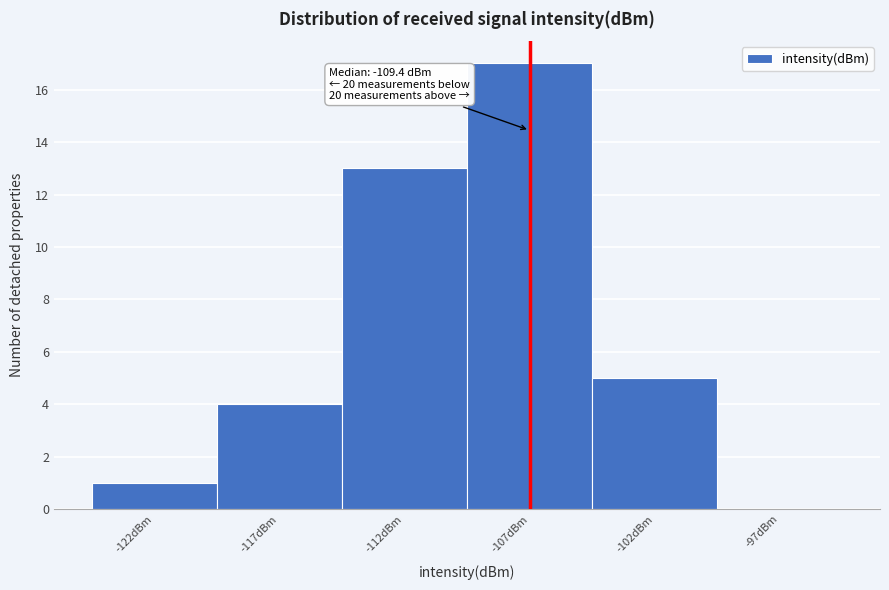

Reading right to left, what are all the values shown in this chart?

-97dBm=0	-102dBm=5	-107dBm=17	-112dBm=13	-117dBm=4	-122dBm=1